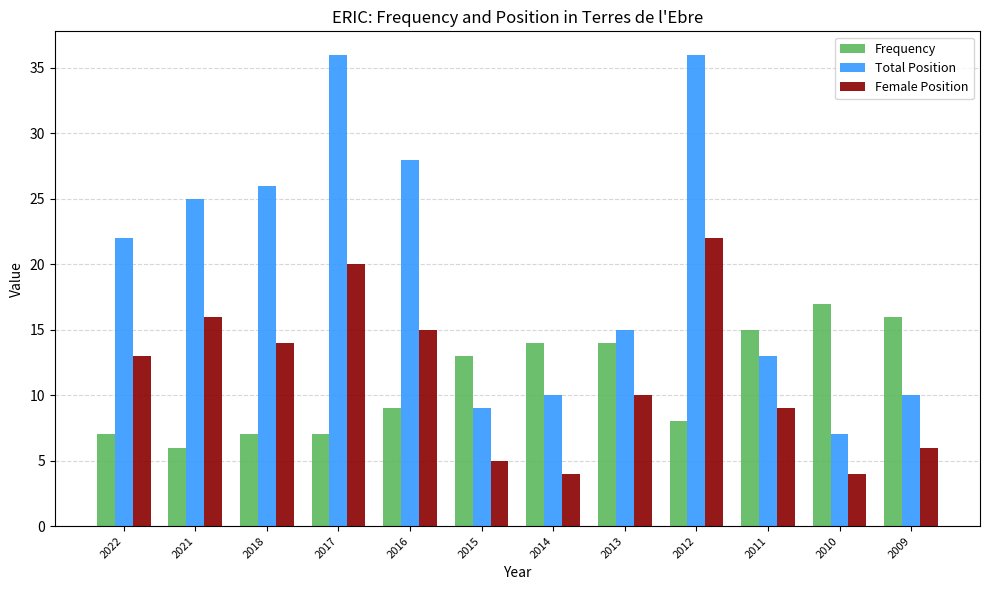

Which series has the largest range (max minus min)?

Total Position